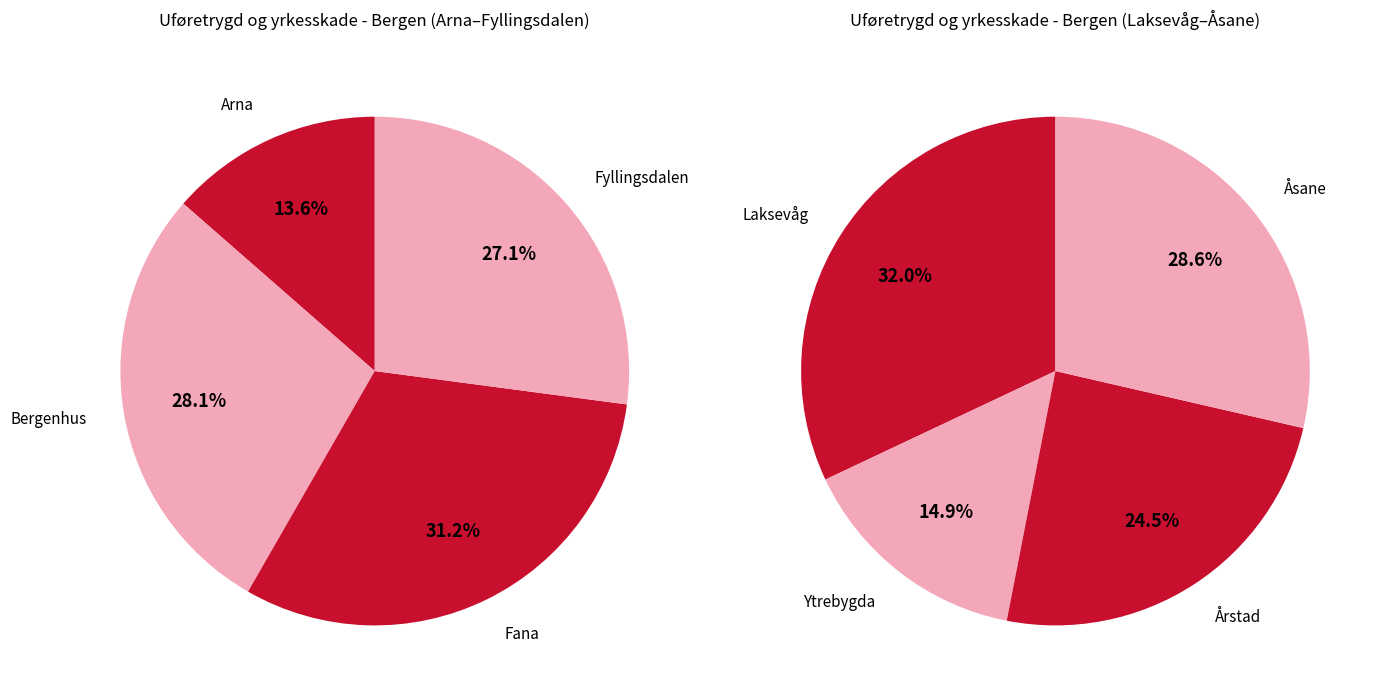

Is it true that Ytrebygda is 1% of the pie?

False